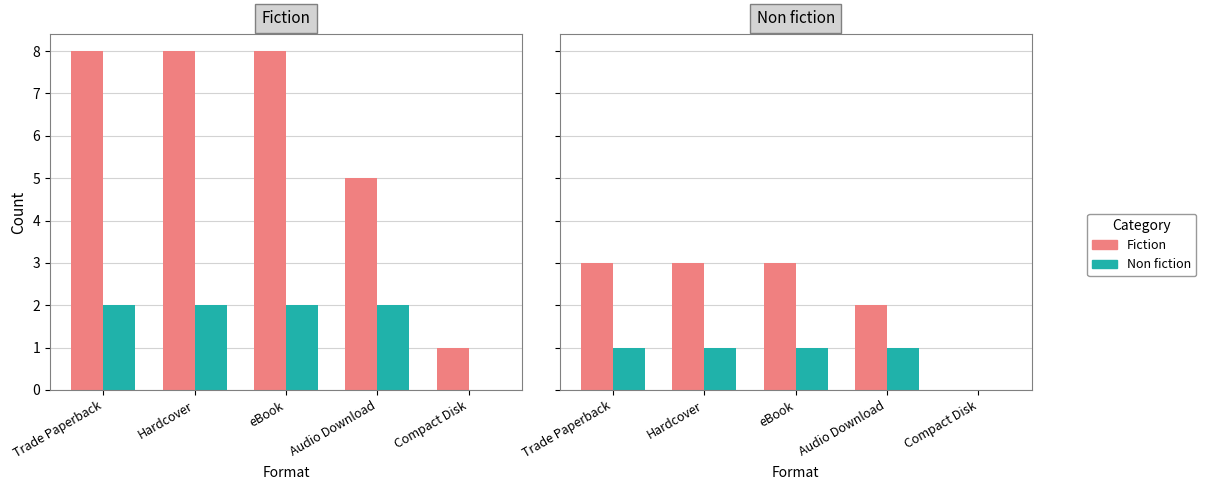

The value of Non fiction at Trade Paperback is 1. True or false?

True